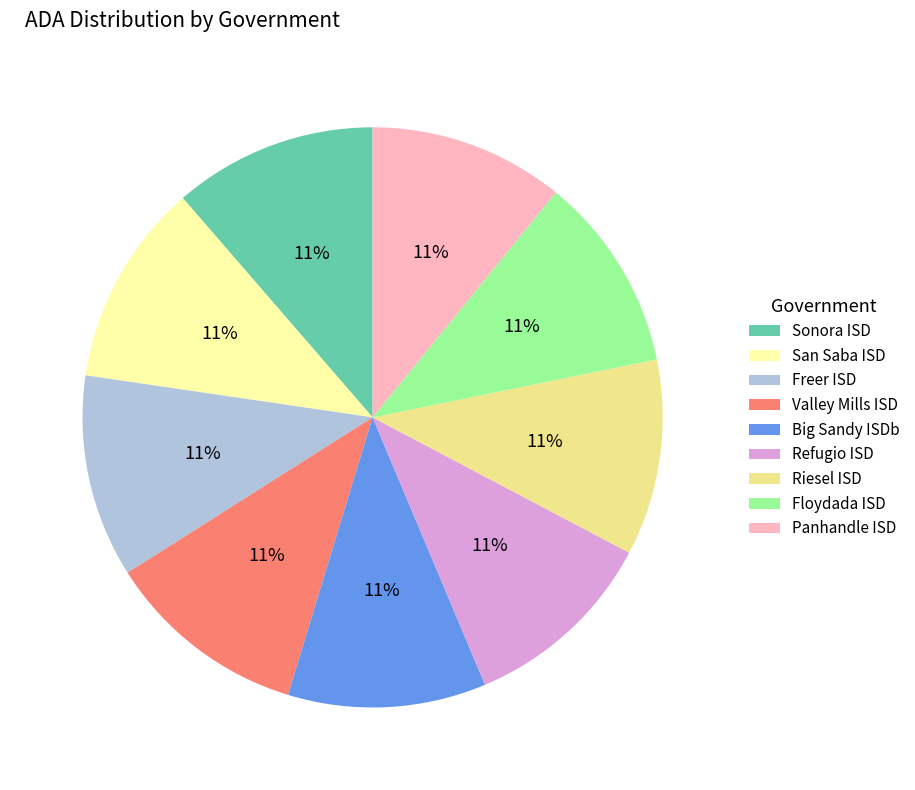

How many segments does this pie chart have?

9